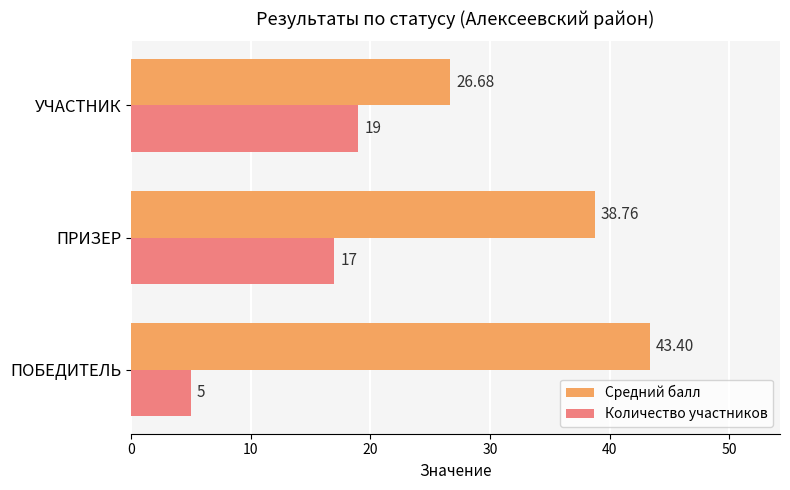

What is the difference between the maximum and minimum values in the Средний балл series?

16.7